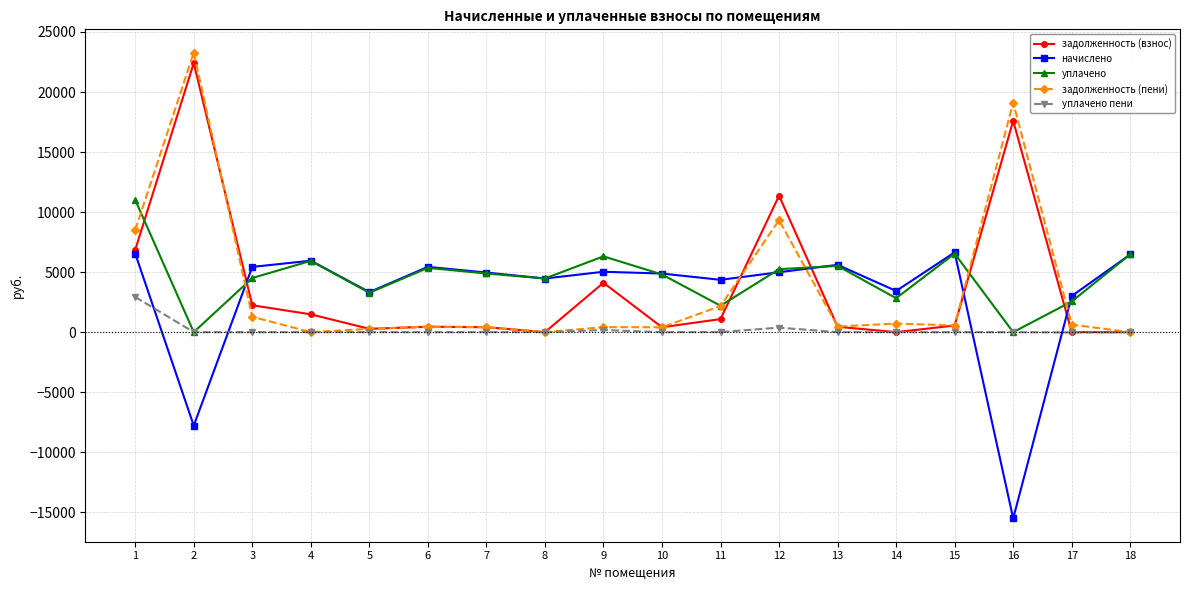

At which category is the sum across all series the highest?

2